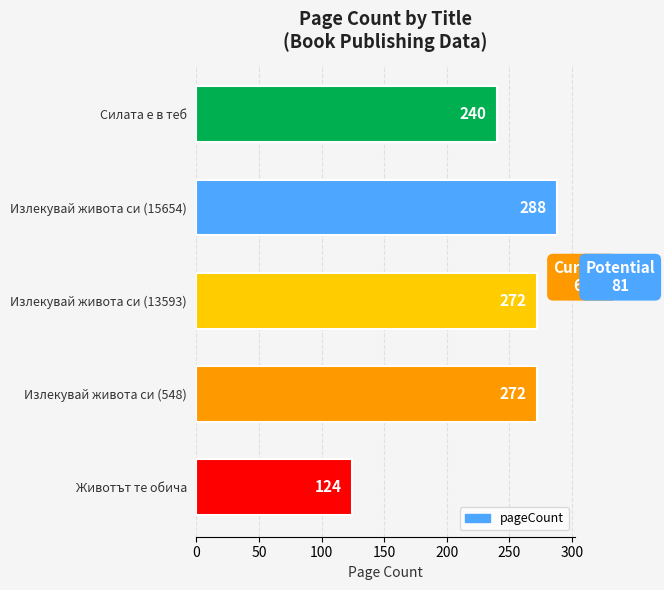

What is the maximum value shown in the chart?

288